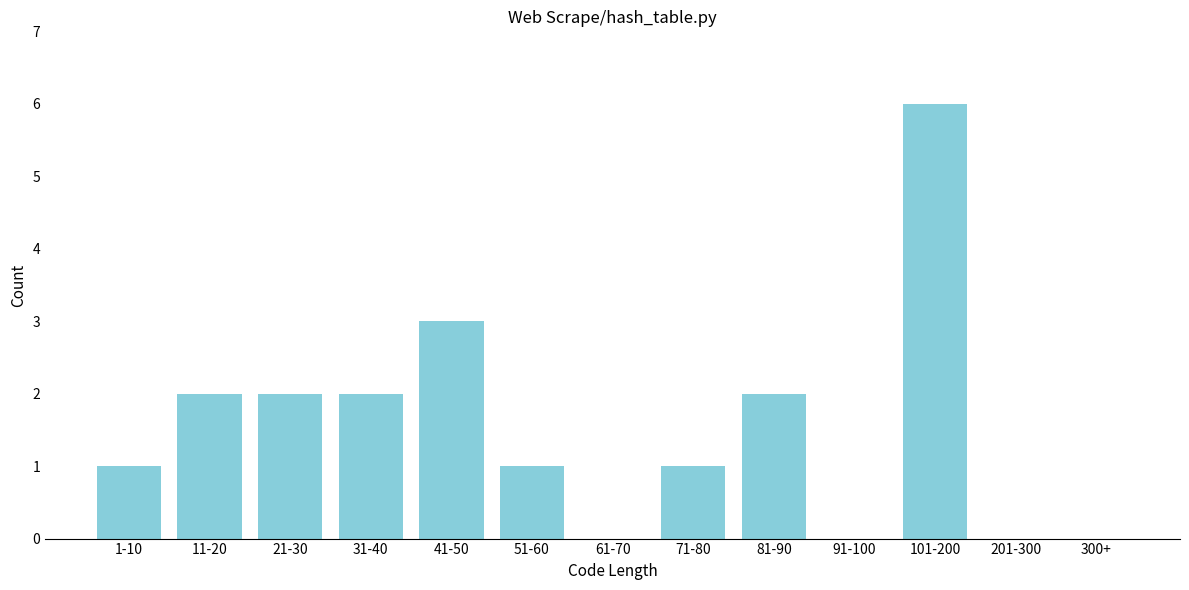

Reading right to left, what are all the values shown in this chart?

300+=0	201-300=0	101-200=6	91-100=0	81-90=2	71-80=1	61-70=0	51-60=1	41-50=3	31-40=2	21-30=2	11-20=2	1-10=1